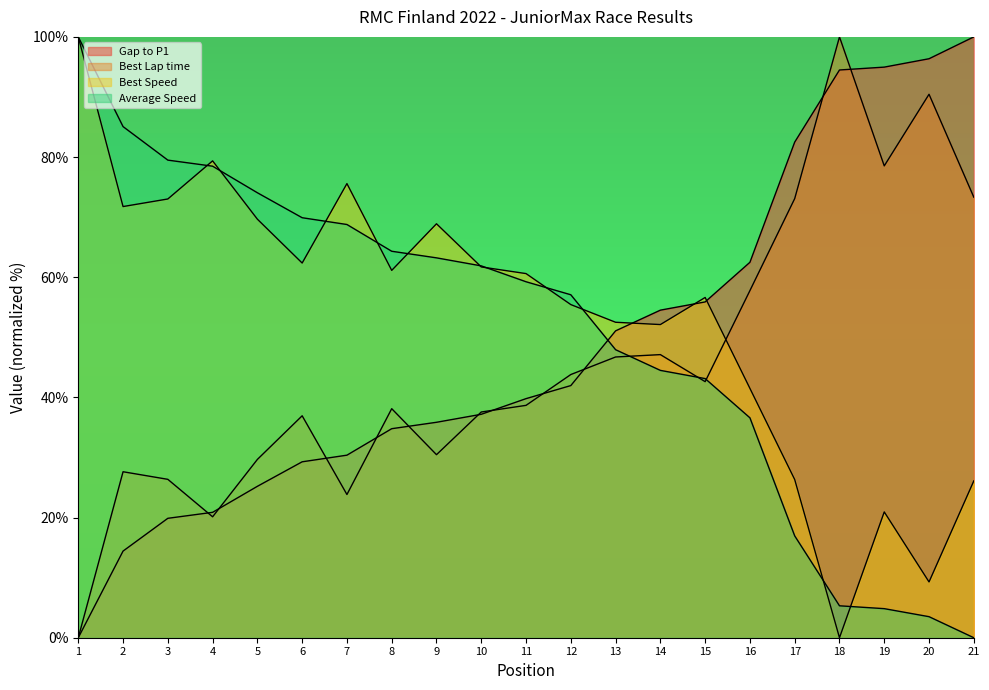

What is the sum of all Best Speed values?

1125.0